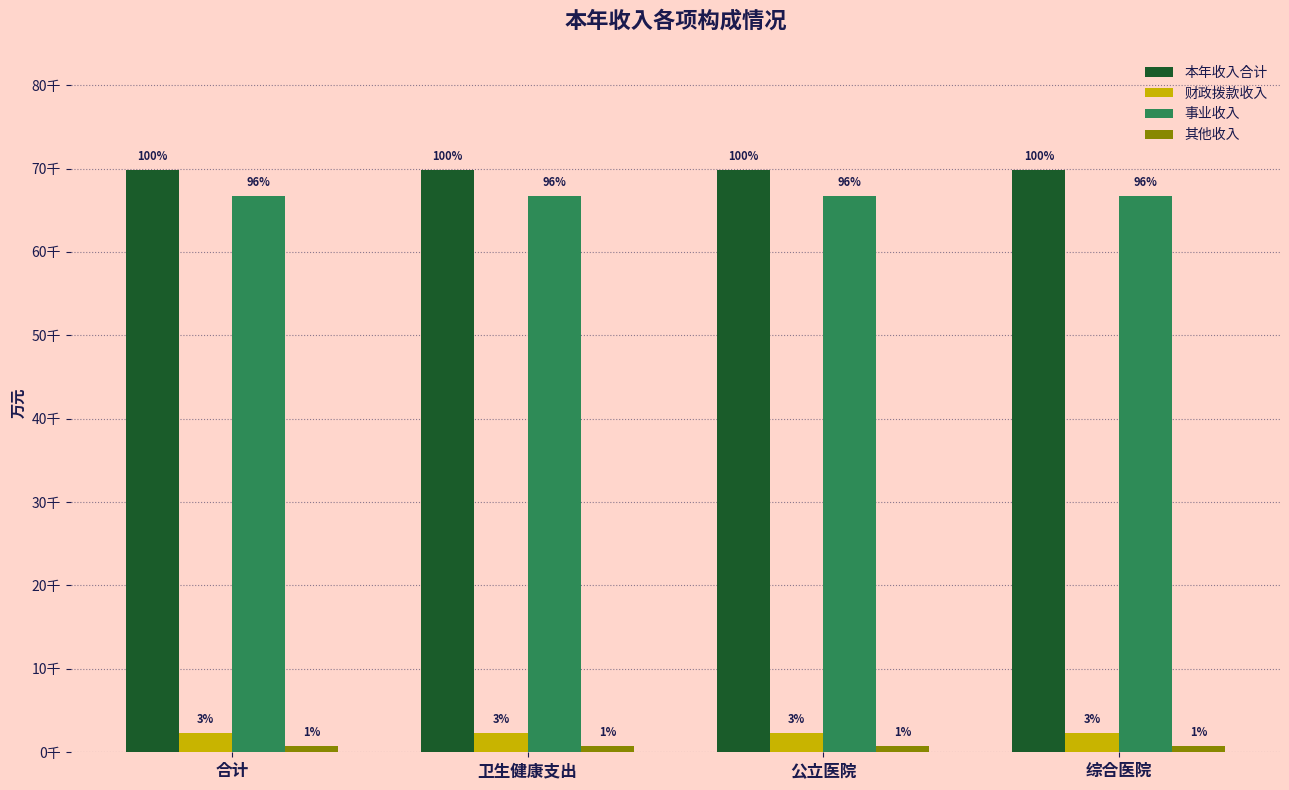

Rank the series by their maximum value, from highest to lowest.

本年收入合计, 事业收入, 财政拨款收入, 其他收入